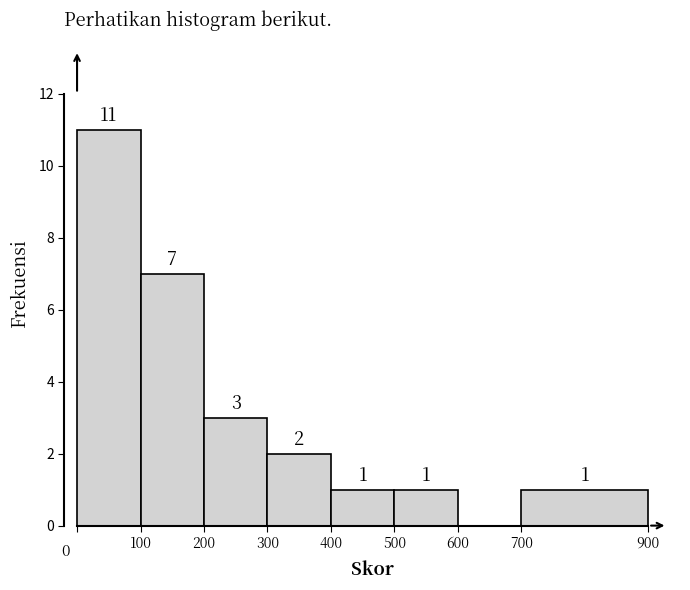

Reading left to right, list every bar in this chart as the range it spans on the x-axis followed by its height.

0 to 100: 11
100 to 200: 7
200 to 300: 3
300 to 400: 2
400 to 500: 1
500 to 600: 1
600 to 700: 0
700 to 900: 1